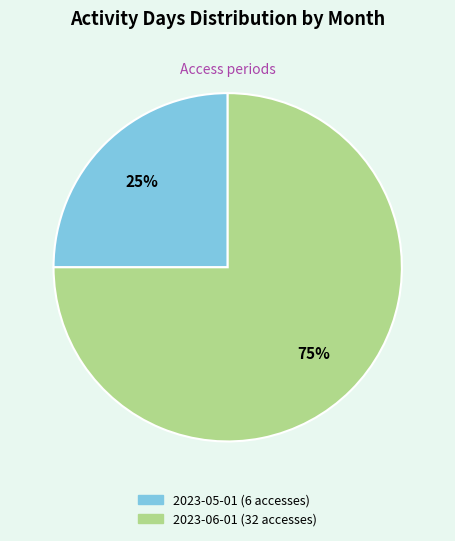

To the nearest percent, what is the combined percentage of 2023-06-01 (32 accesses) and 2023-05-01 (6 accesses)?

100%